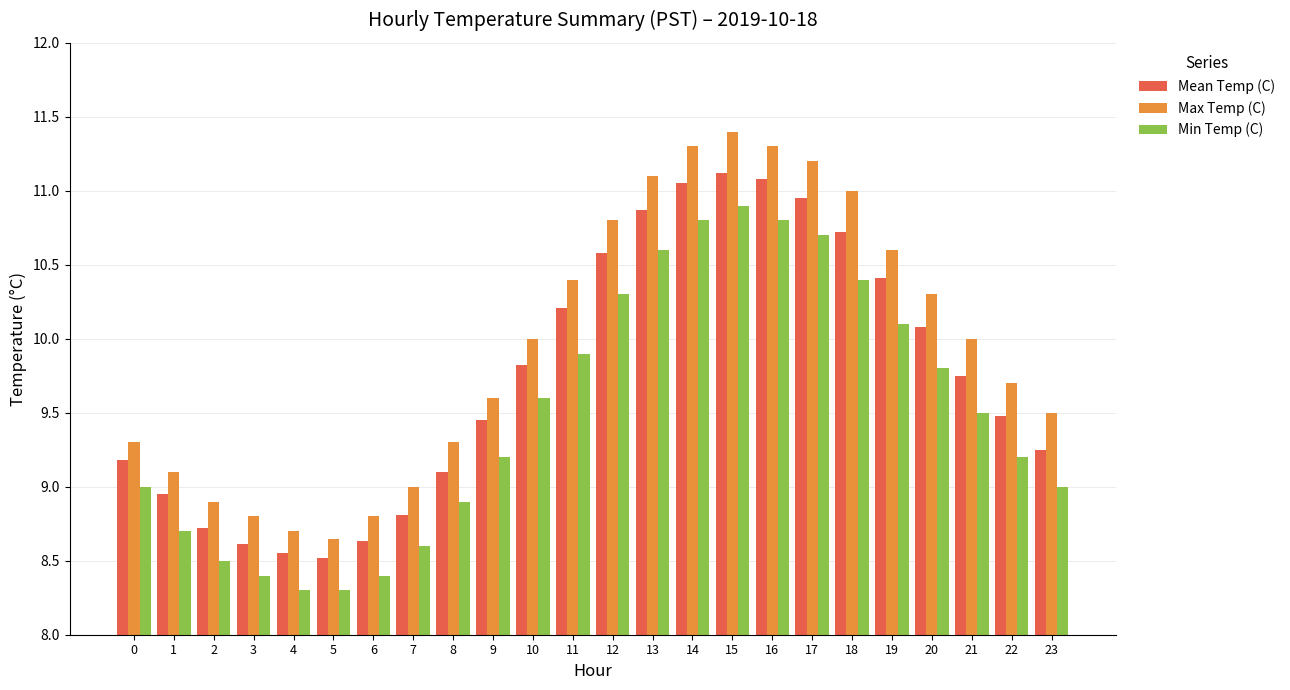

The Mean Temp (C) series shows 4.9 at 3. True or false?

False